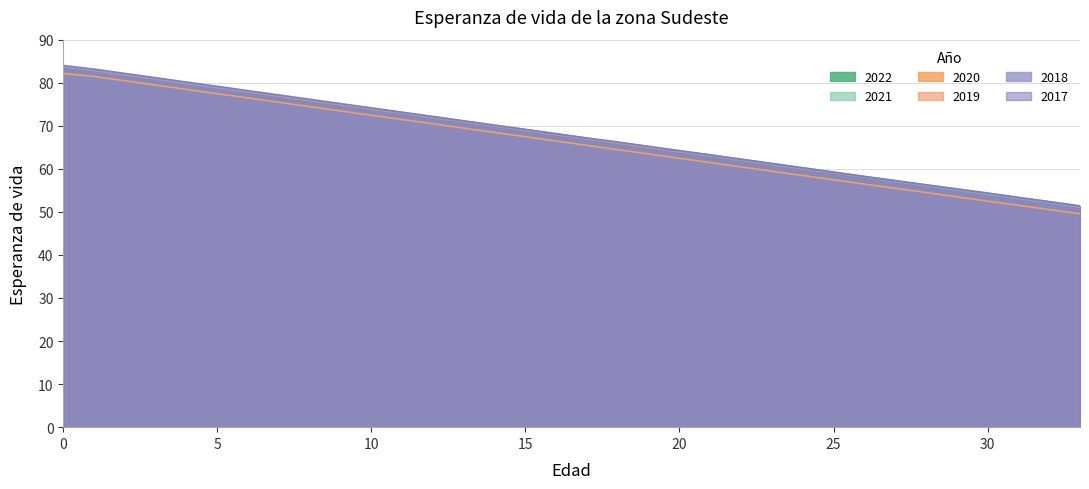

Which has a higher value, 22 or 16?

16